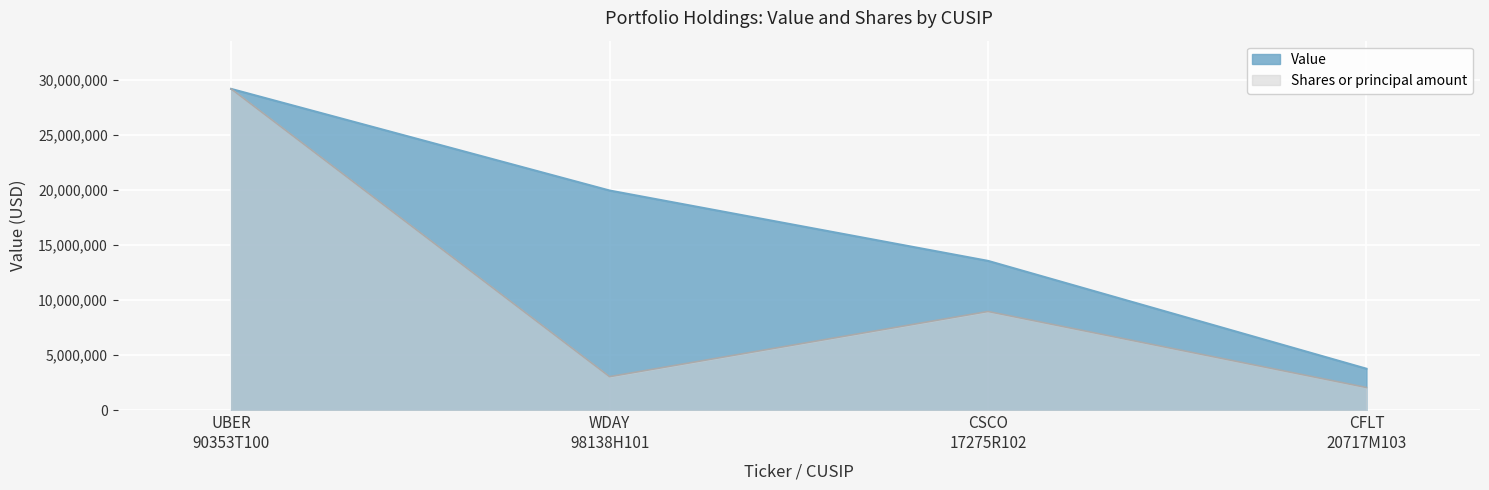

At how many categories does at least one series exceed 12462204?

3